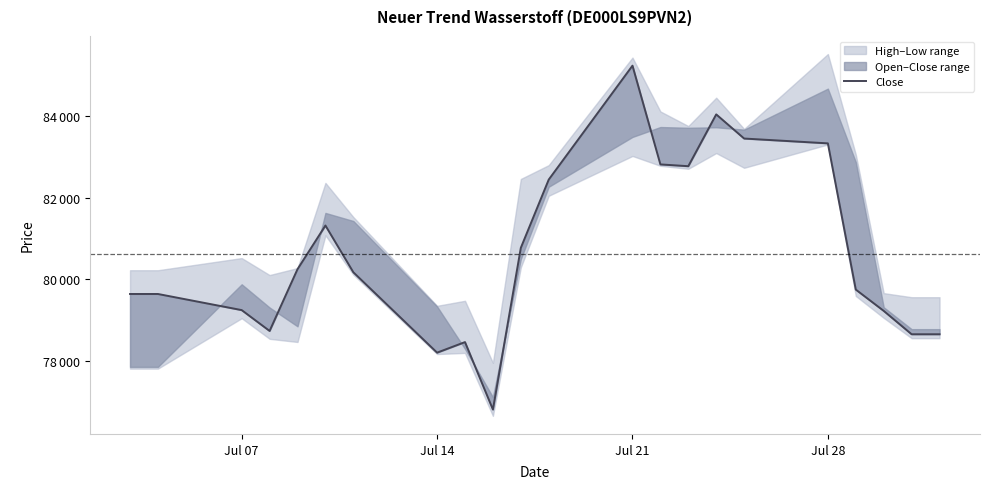

How many values are below 80170?

11